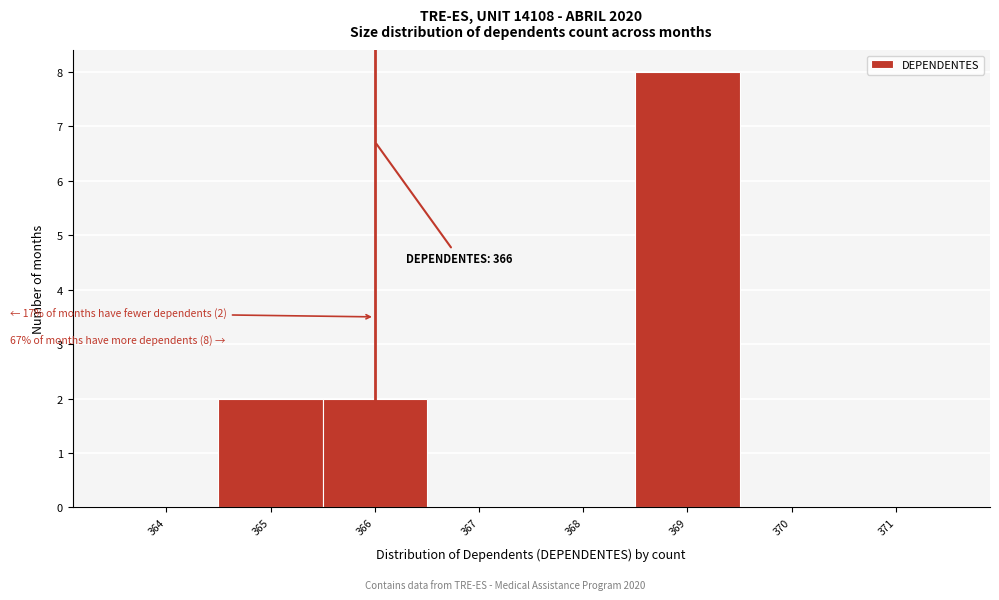

Which range on the x-axis has the tallest bar?

368.5 to 369.5